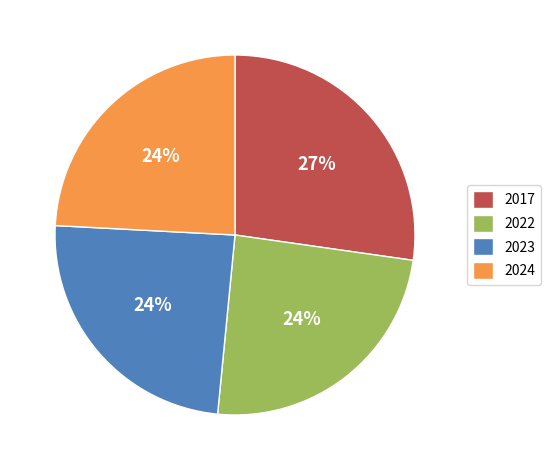

Is there a majority slice in this chart?

No